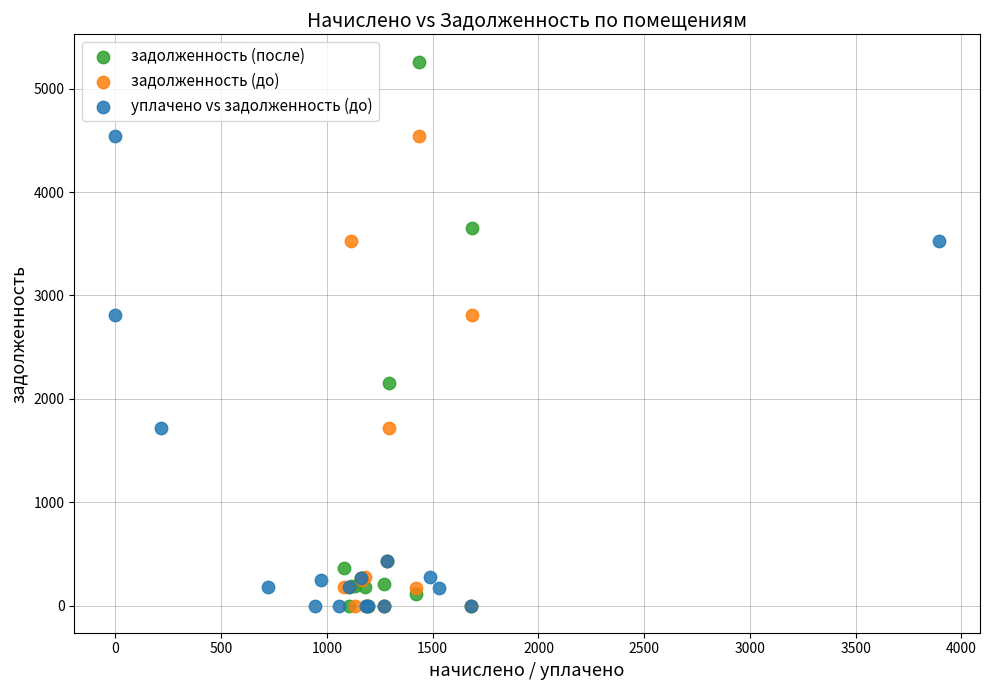

Which series contains the highest Y value?

задолженность (после)